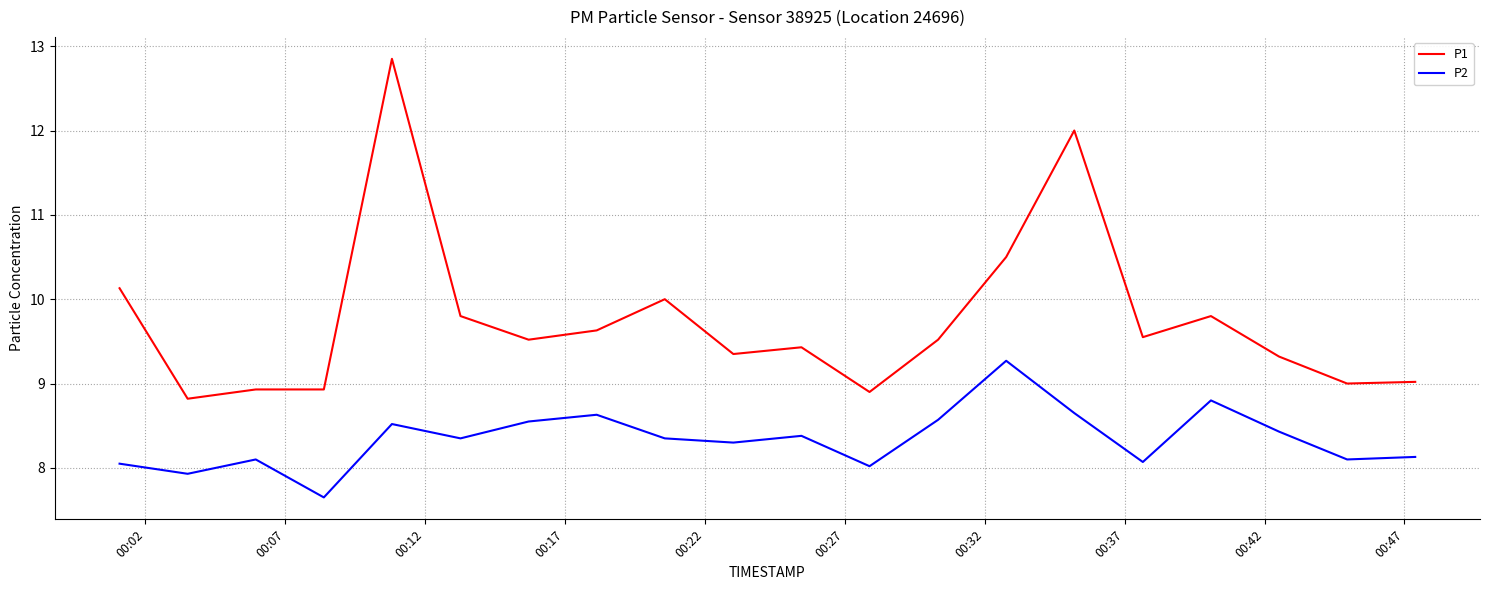

What are all the series names shown in the legend?

P1, P2